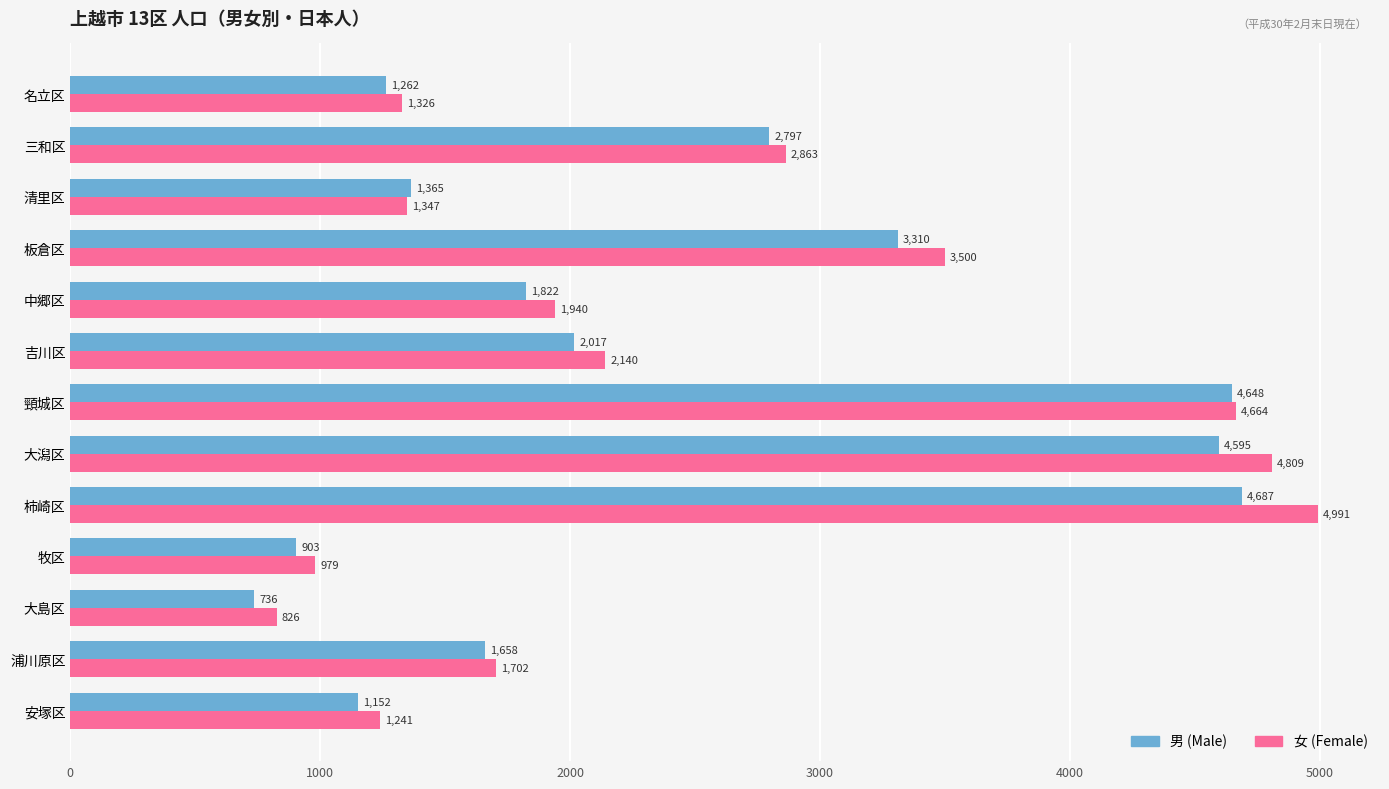

The value of 女 (Female) at 吉川区 is 2140. True or false?

True